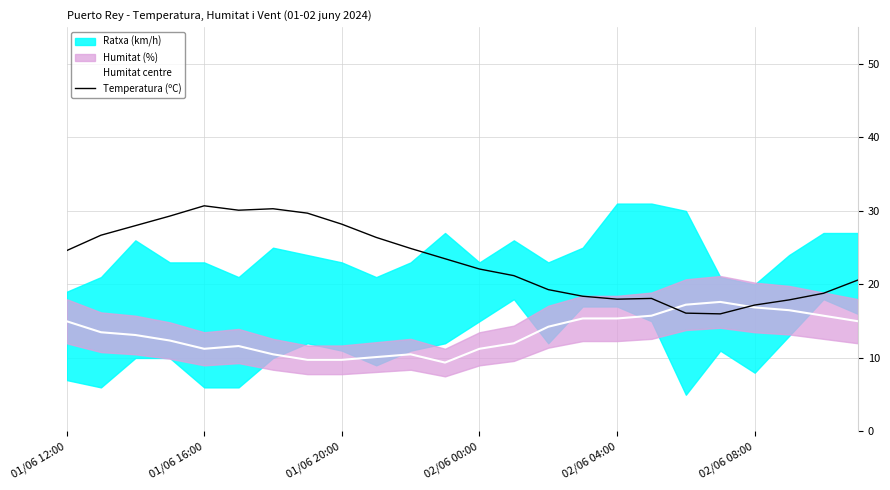

Does the chart display data point markers on the line(s)?

No